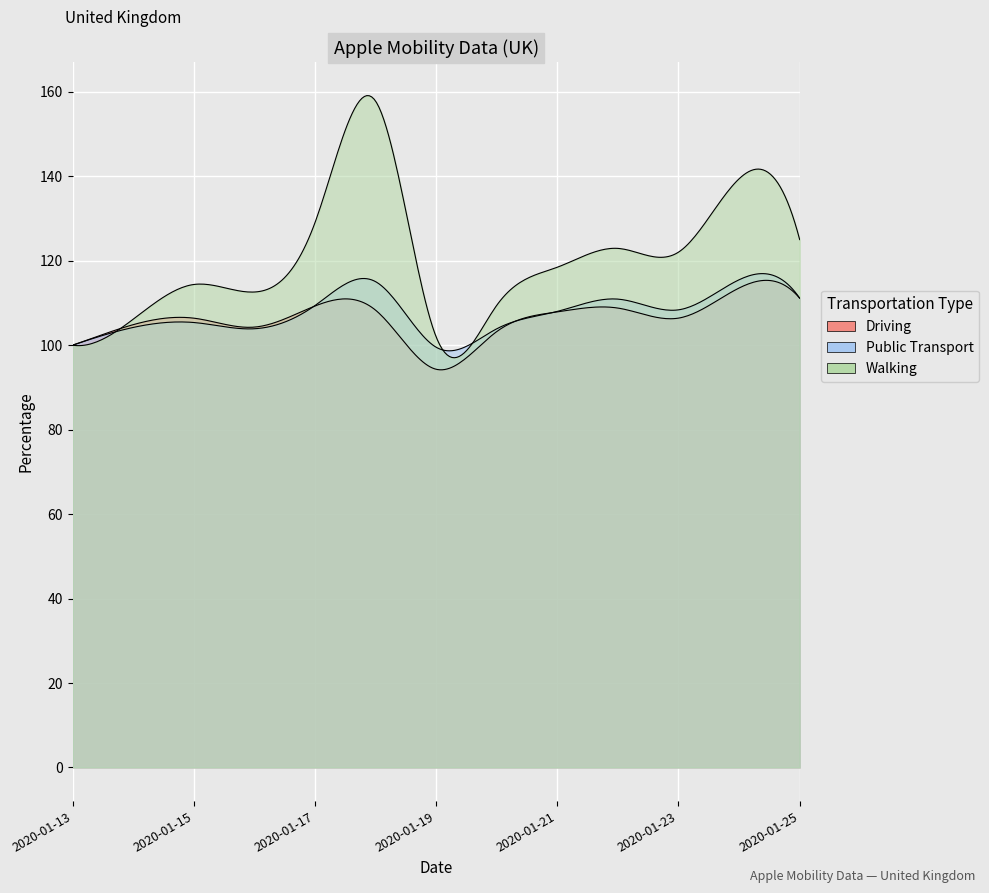

What is the difference between the maximum and minimum values in the Public Transport series?

16.0